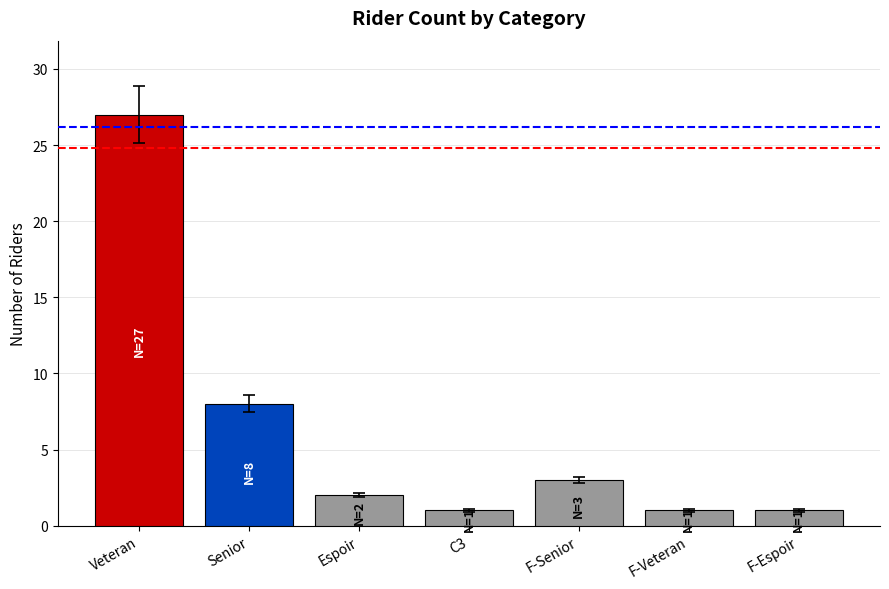

Where is the data nearest to the value 14?

Senior